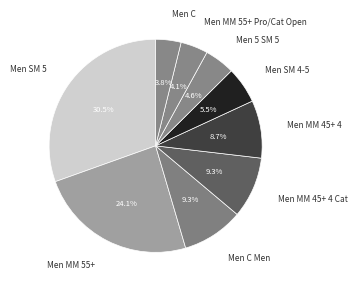

True or false: Men SM 5 accounts for 12% of the total.

False